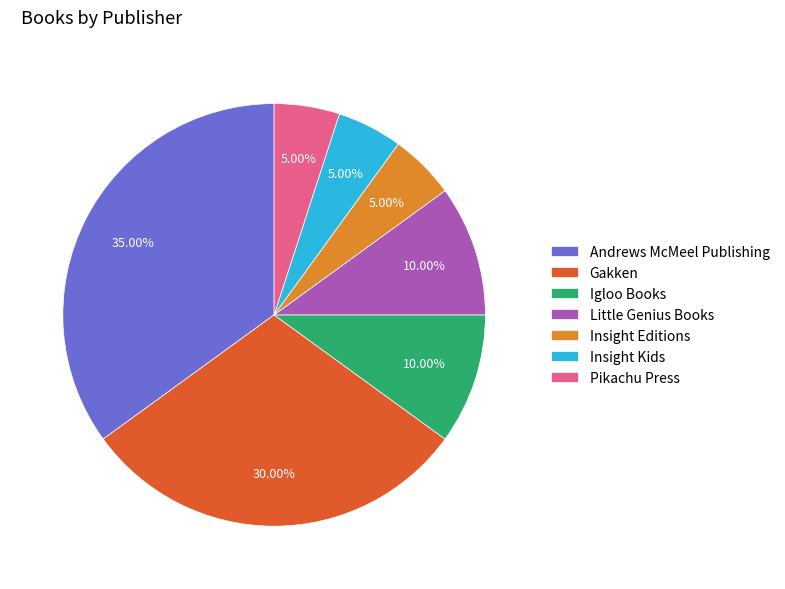

To the nearest percent, what percentage of the pie is Gakken?

30%